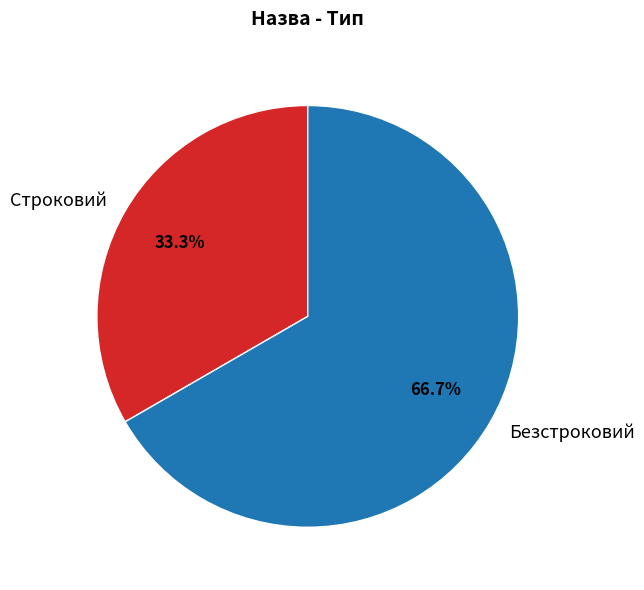

Between Безстроковий and Строковий, which is larger?

Безстроковий